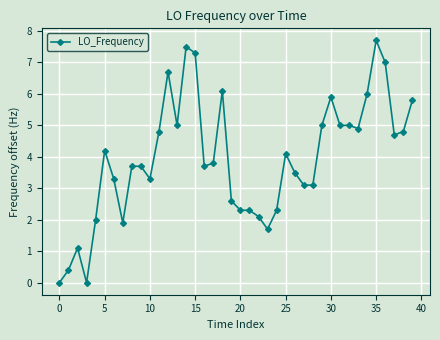

What is the sum of all values?

157.4